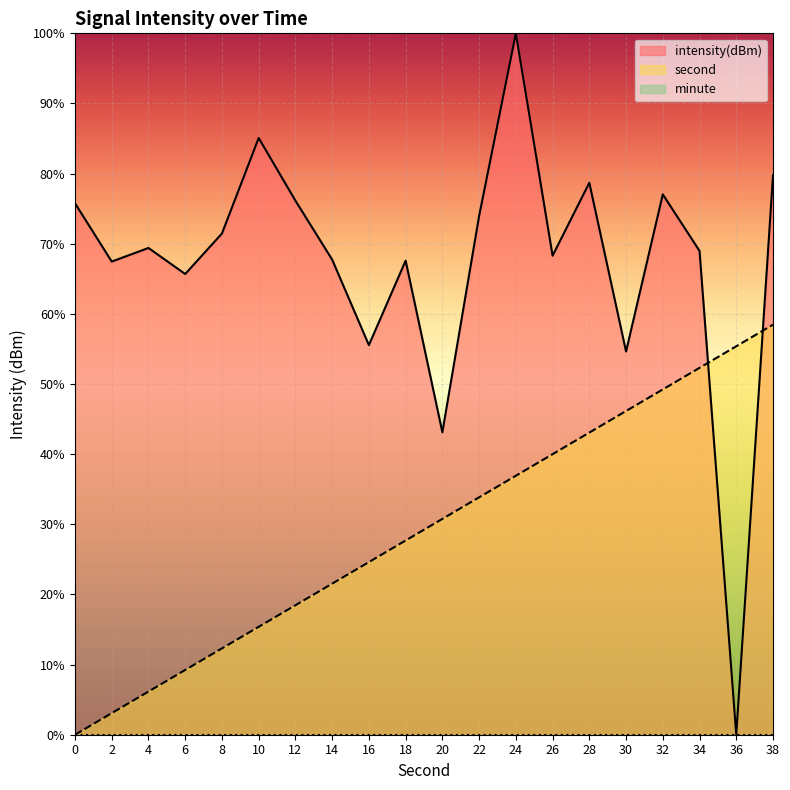

At which category is the sum across all series the highest?

38